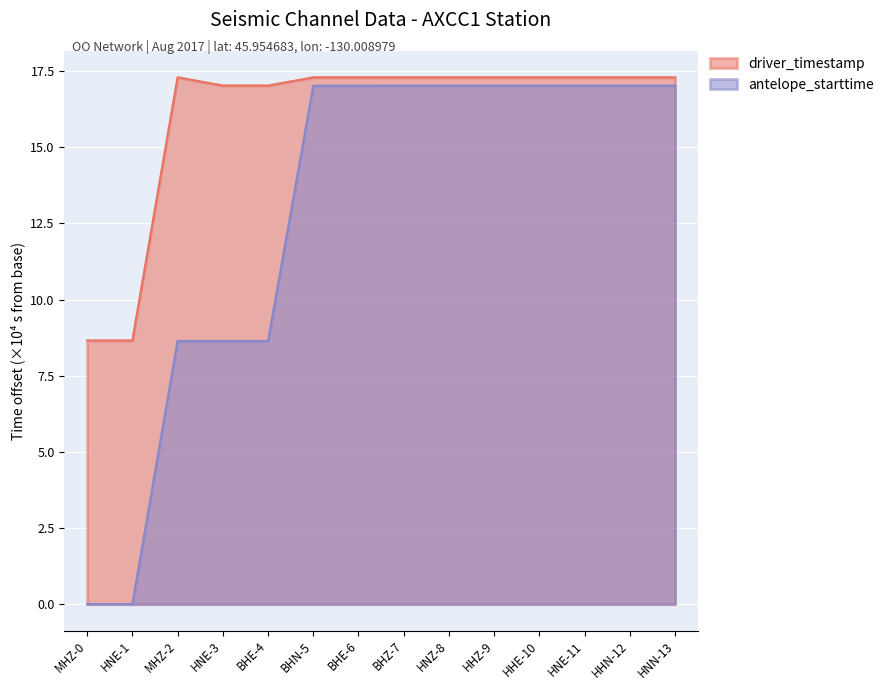

The antelope_starttime series shows 8.6 at HNE-11. True or false?

False